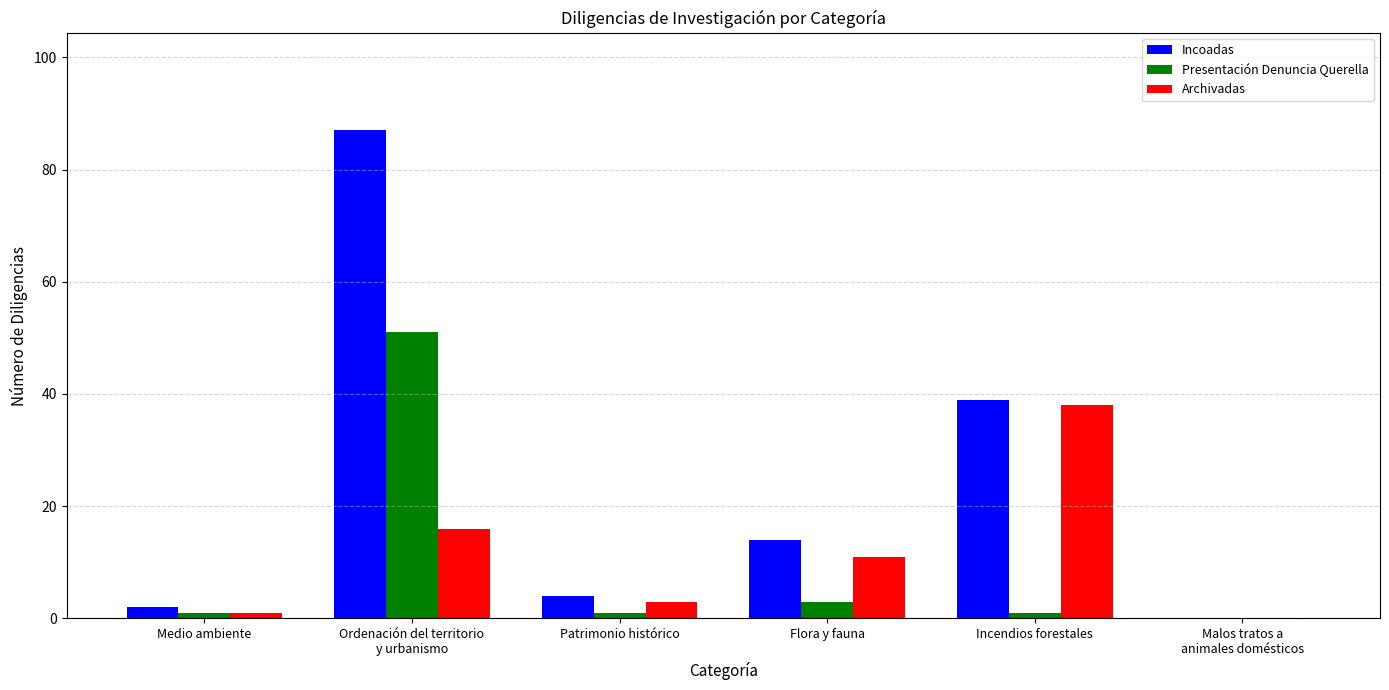

True or false: Archivadas has a value of 38 at Incendios forestales.

True